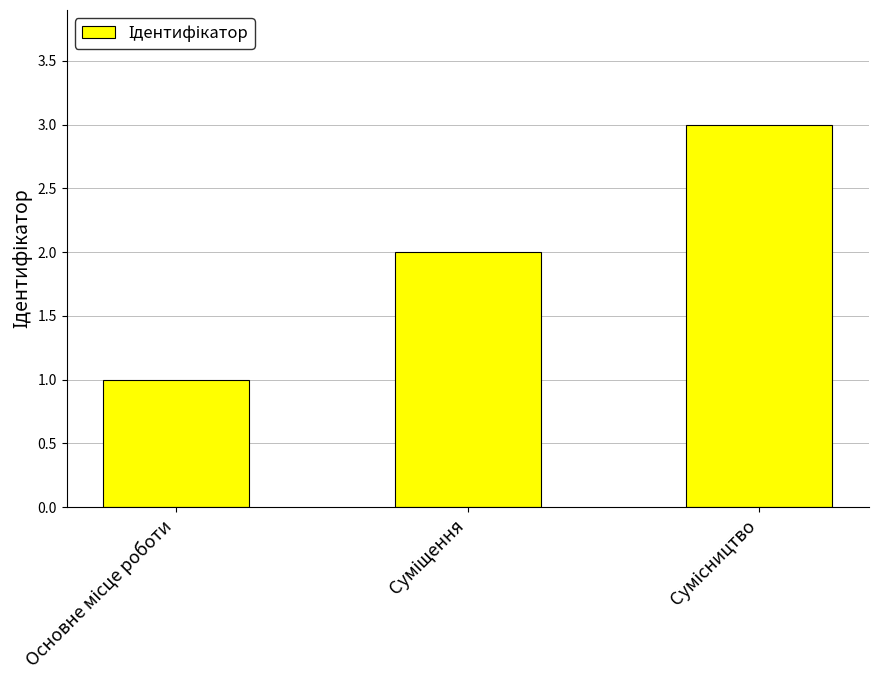

What is the maximum value shown in the chart?

3